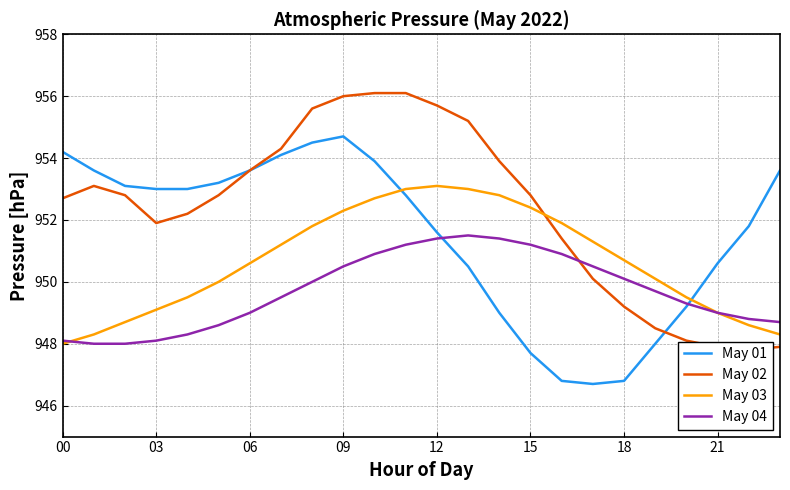

Reading left to right, transcribe all the data shown in this chart.

May 01: 954.2	953.6	953.1	953.0	953.0	953.2	953.6	954.1	954.5	954.7	953.9	952.8	951.6	950.5	949.0	947.7	946.8	946.7	946.8	948.0	949.2	950.6	951.8	953.6
May 02: 952.7	953.1	952.8	951.9	952.2	952.8	953.6	954.3	955.6	956.0	956.1	956.1	955.7	955.2	953.9	952.8	951.4	950.1	949.2	948.5	948.1	947.9	947.8	947.9
May 03: 948.0	948.3	948.7	949.1	949.5	950.0	950.6	951.2	951.8	952.3	952.7	953.0	953.1	953.0	952.8	952.4	951.9	951.3	950.7	950.1	949.5	949.0	948.6	948.3
May 04: 948.1	948.0	948.0	948.1	948.3	948.6	949.0	949.5	950.0	950.5	950.9	951.2	951.4	951.5	951.4	951.2	950.9	950.5	950.1	949.7	949.3	949.0	948.8	948.7